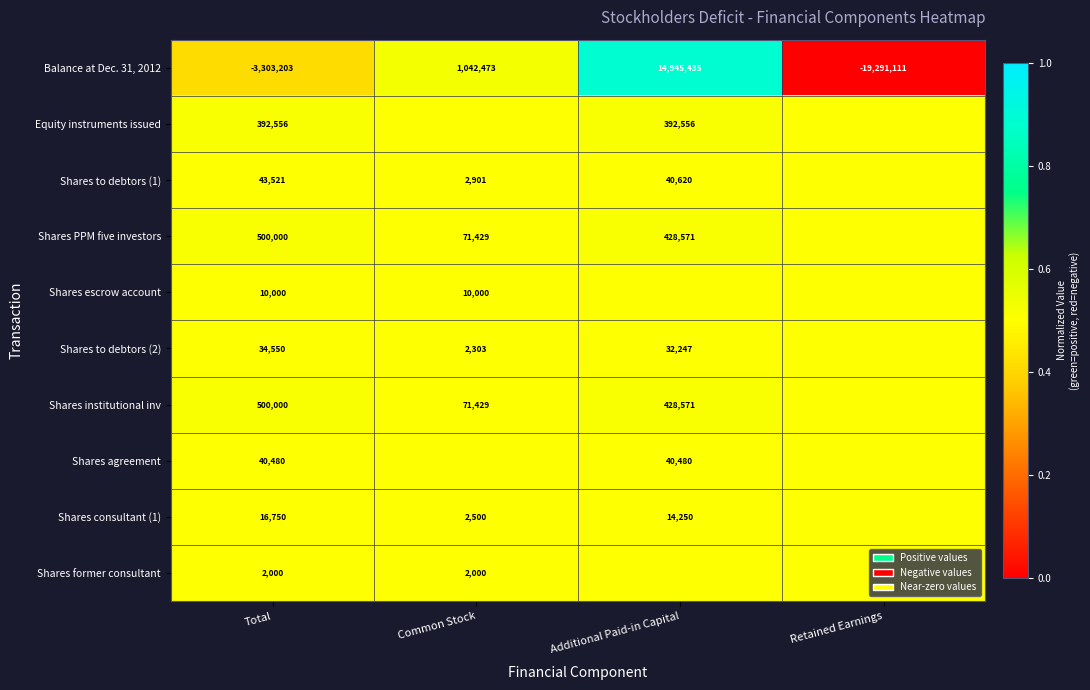

Between Total and Retained Earnings, which is larger?

Total